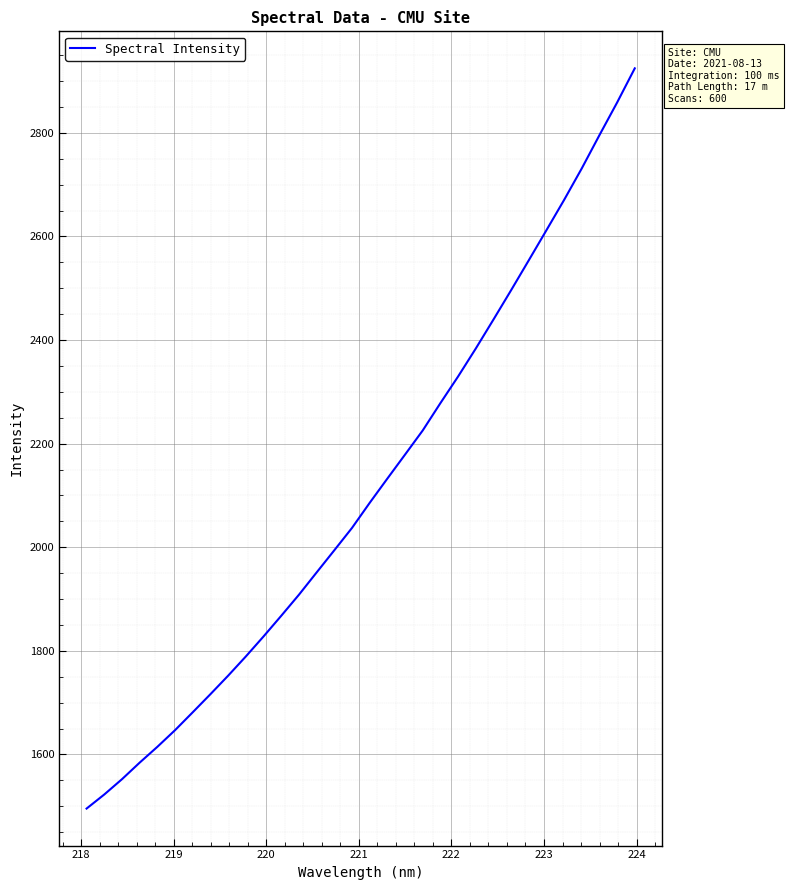

What is the difference between the maximum and minimum values?

1429.0